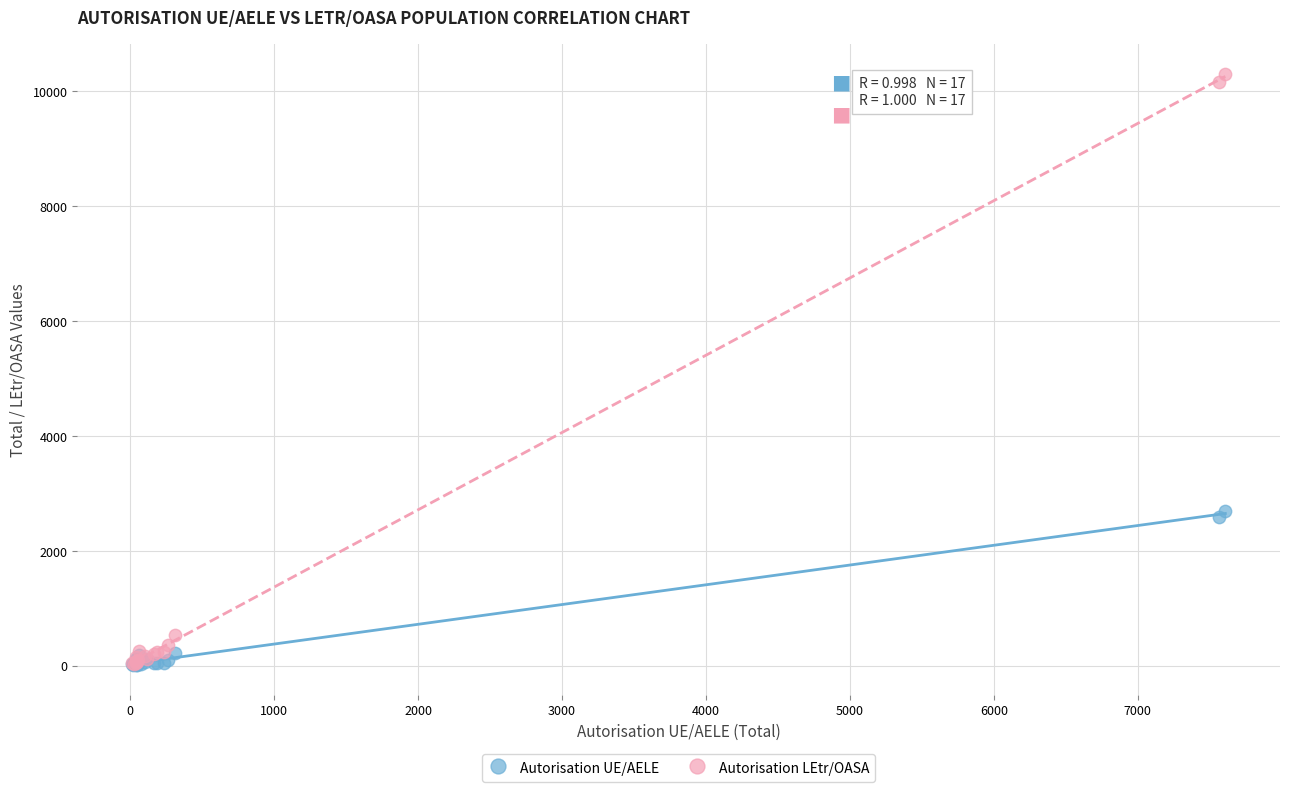

Which series contains the highest Y value?

Autorisation LEtr/OASA